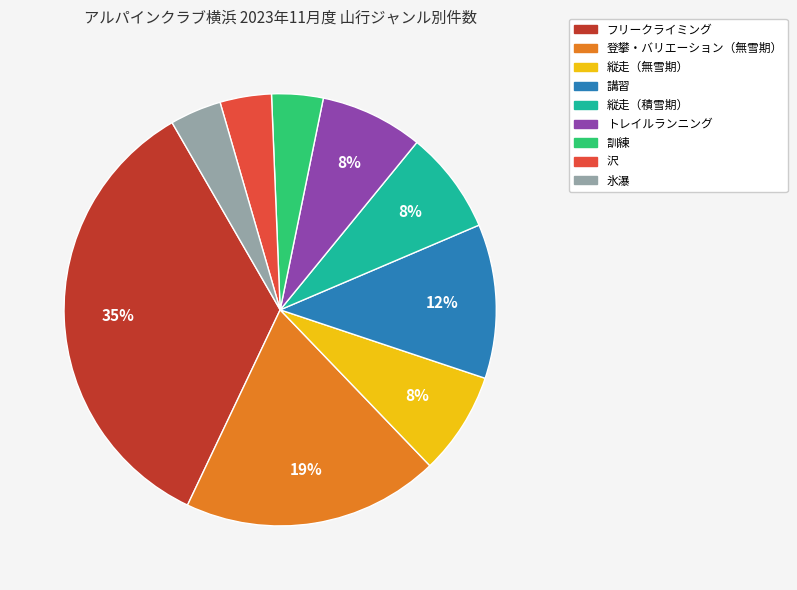

The 講習 slice represents 12% of the pie. True or false?

True